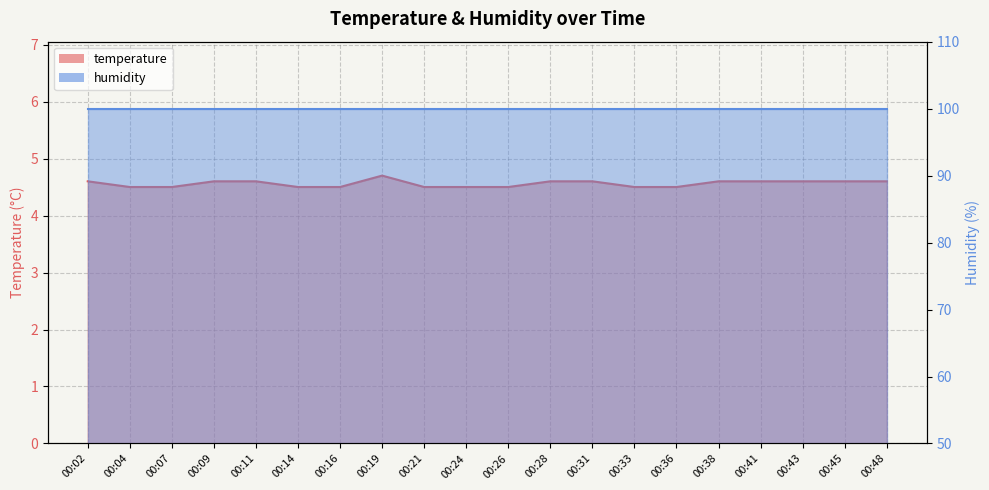

Reading right to left, what are all the values shown in this chart?

4.6	4.6	4.6	4.6	4.6	4.5	4.5	4.6	4.6	4.5	4.5	4.5	4.7	4.5	4.5	4.6	4.6	4.5	4.5	4.6